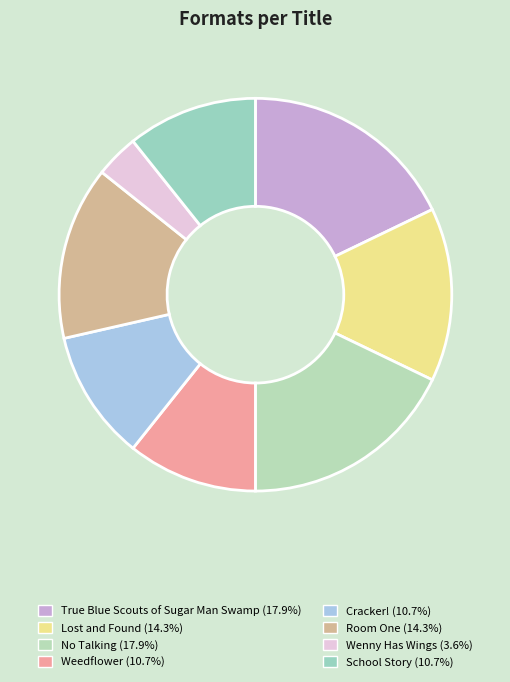

What portion of the pie excludes Room One?

85.7%